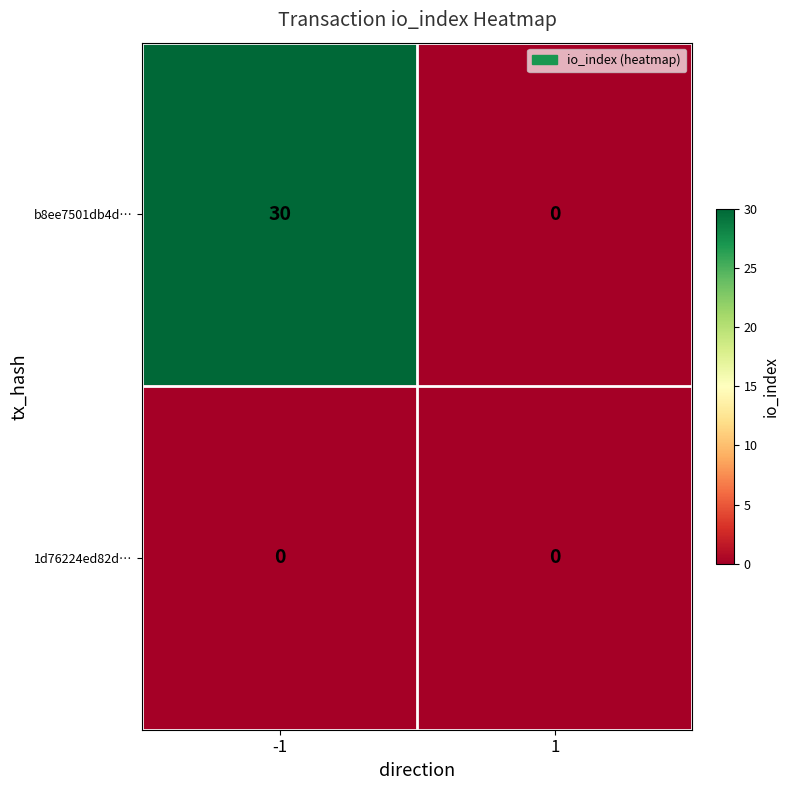

Reading left to right, what are all the values shown in this chart?

b8ee7501db4d…: -1=30	1=0
1d76224ed82d…: -1=0	1=0